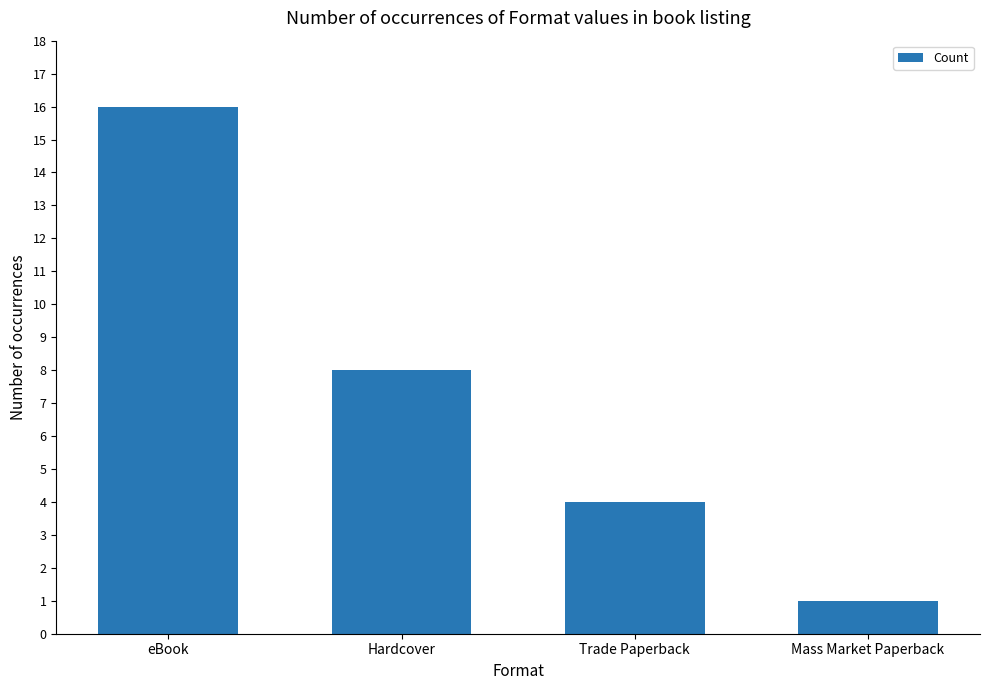

At which label does the data first exceed 8?

eBook